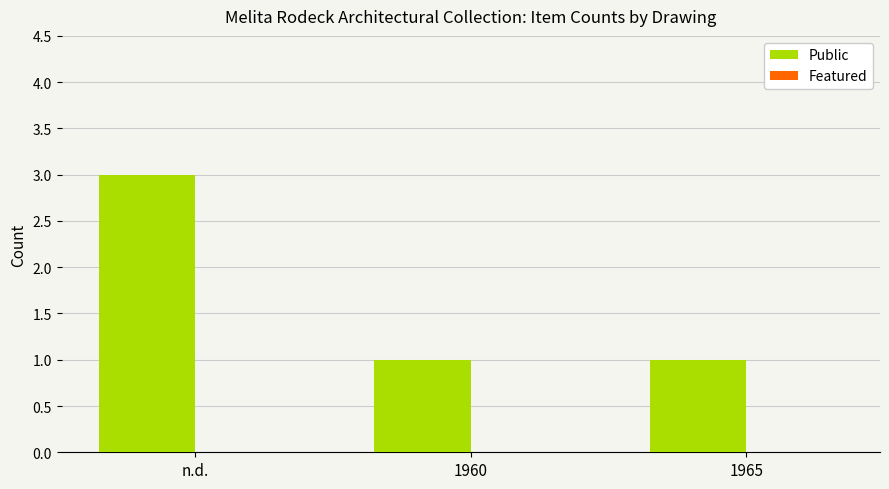

The chart shows a value of 1 at 1960. True or false?

True